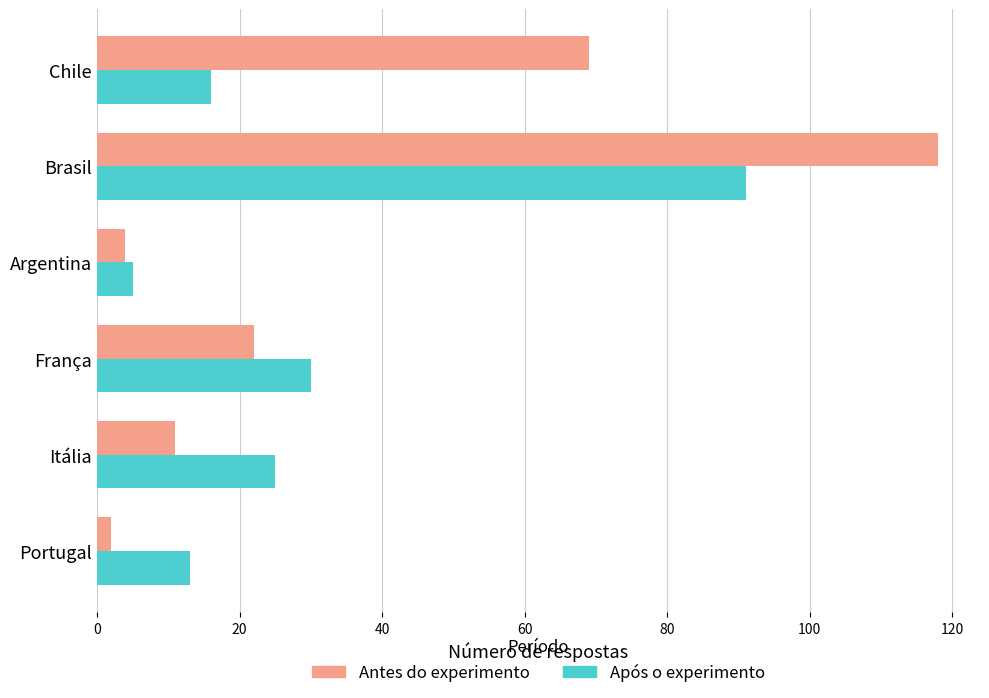

Between Brasil and Portugal, which series saw the biggest shift?

Antes do experimento